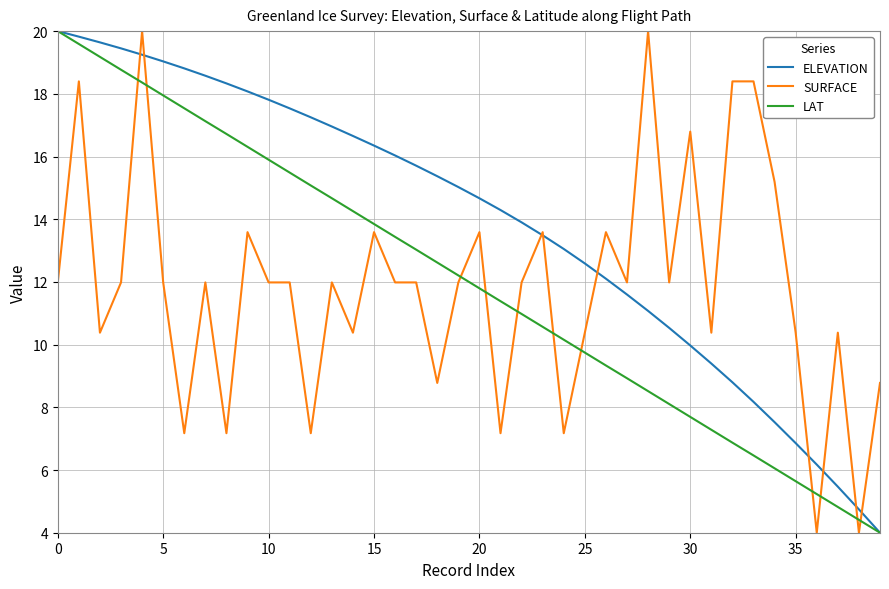

Which series has the largest total across all categories?

ELEVATION